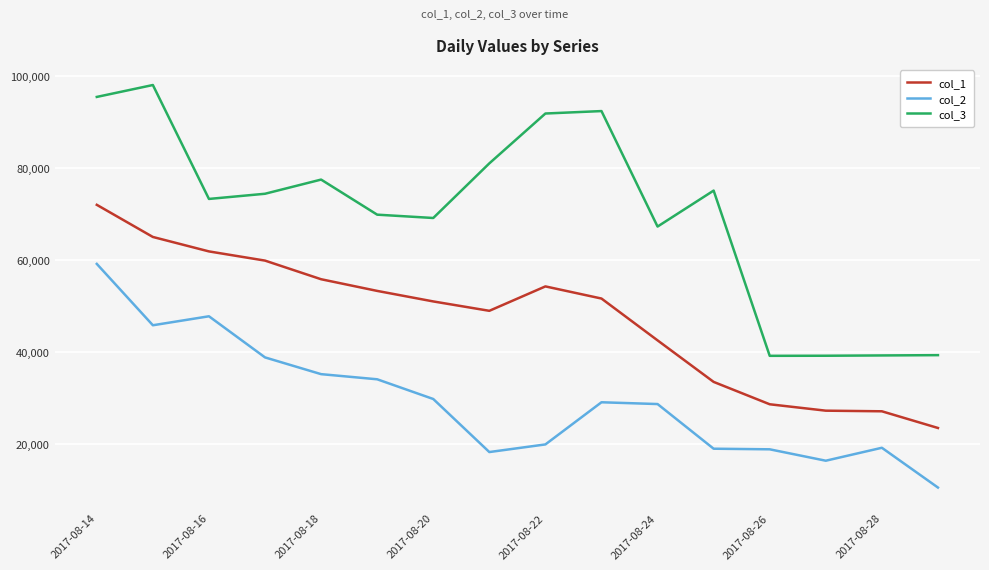

True or false: col_2 and col_3 cross at least once.

False